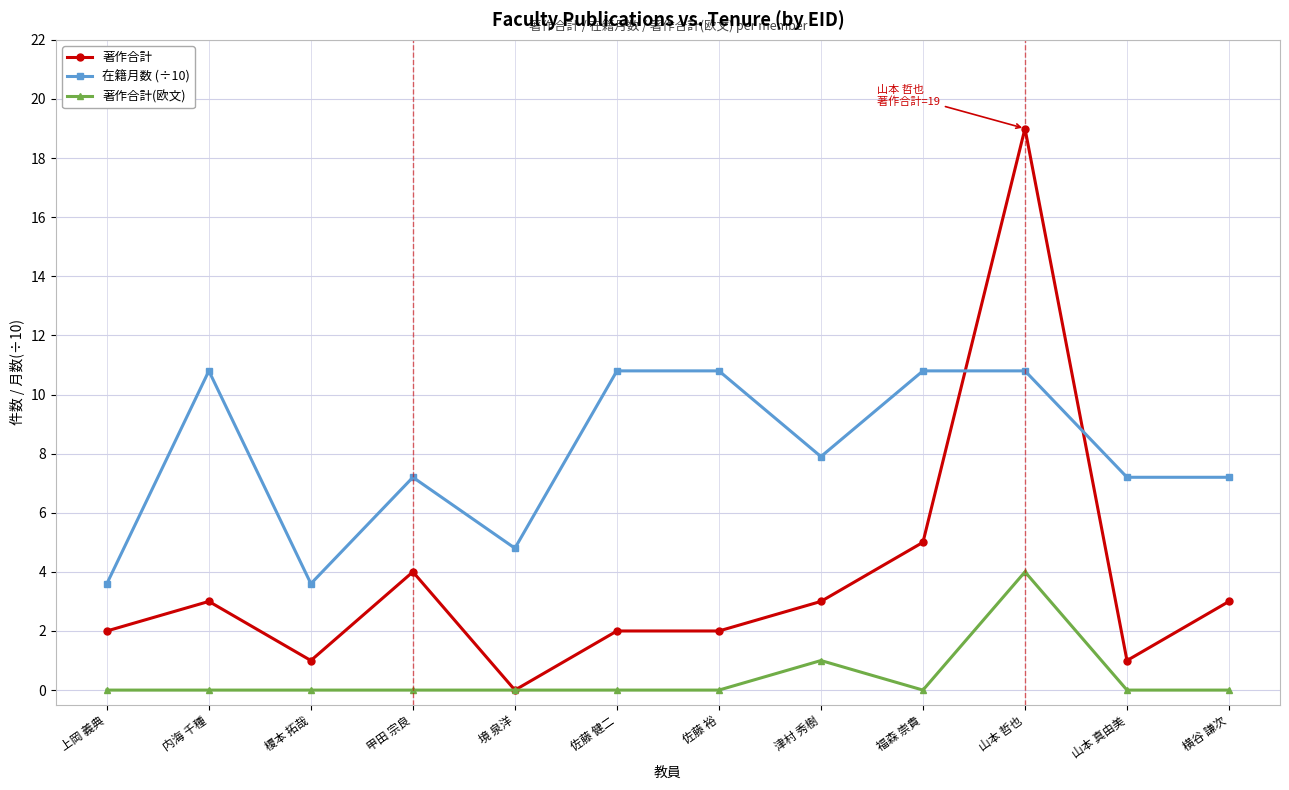

Where does the 在籍月数 (÷10) series first go above 7?

内海 千種